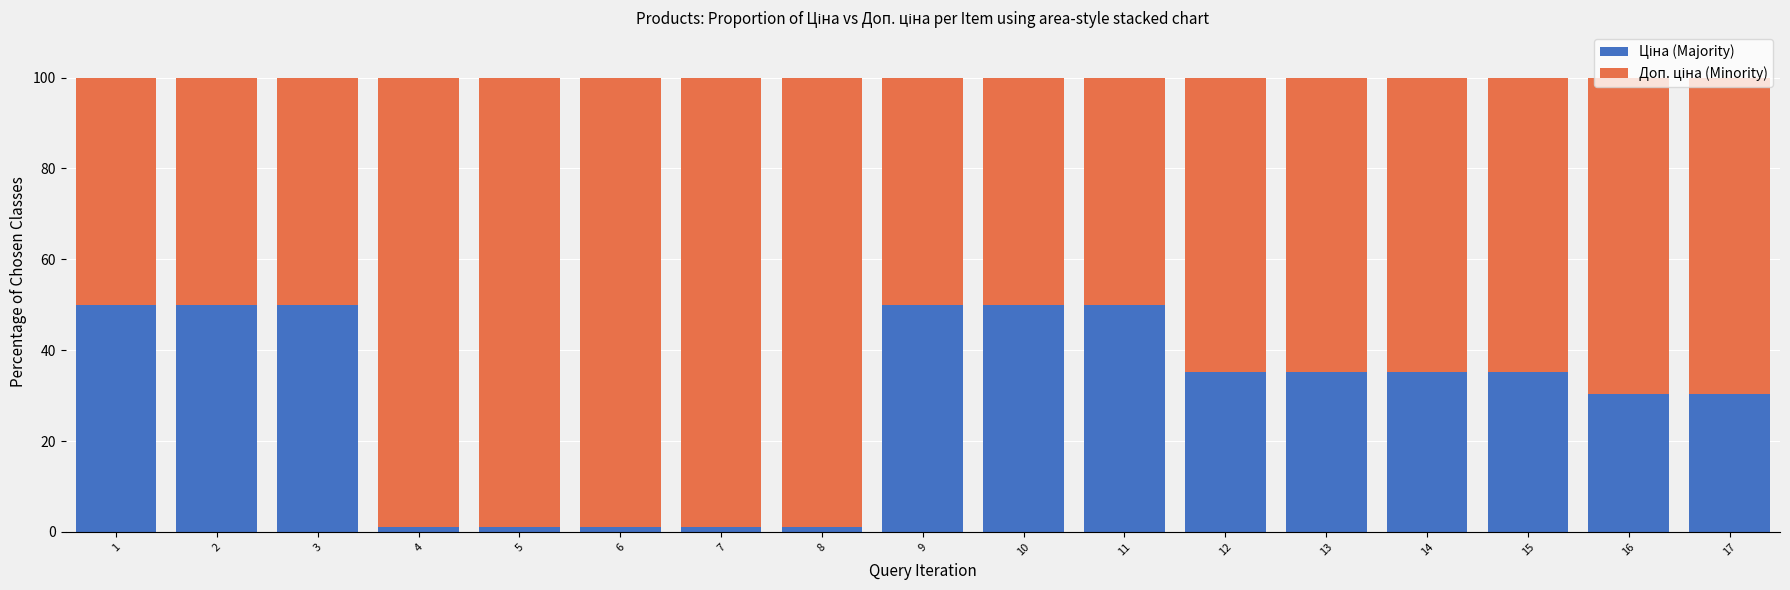

What is the total value across all series at 2?

100.0